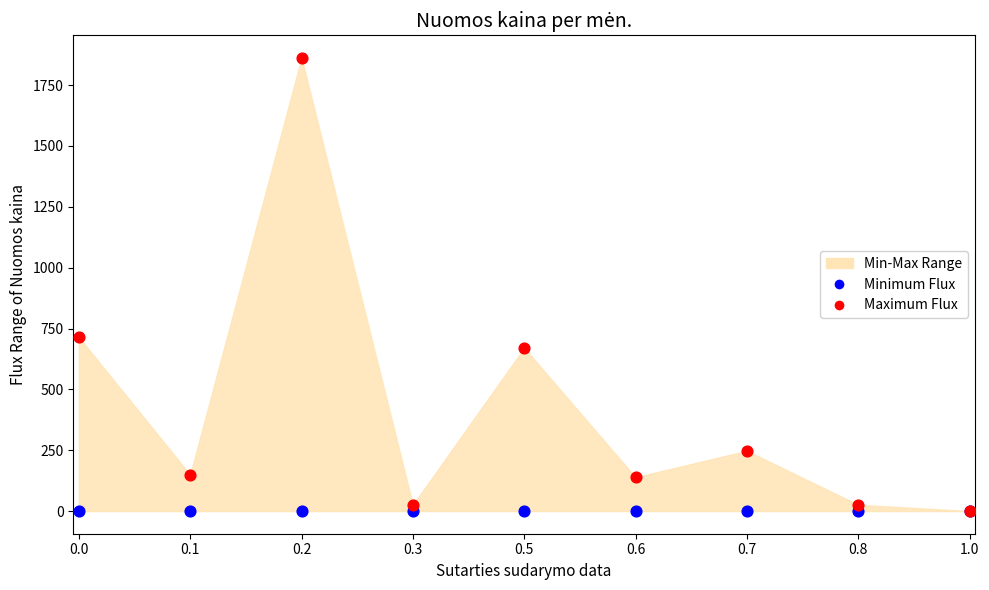

Which series reaches the maximum Y coordinate?

Maximum Flux